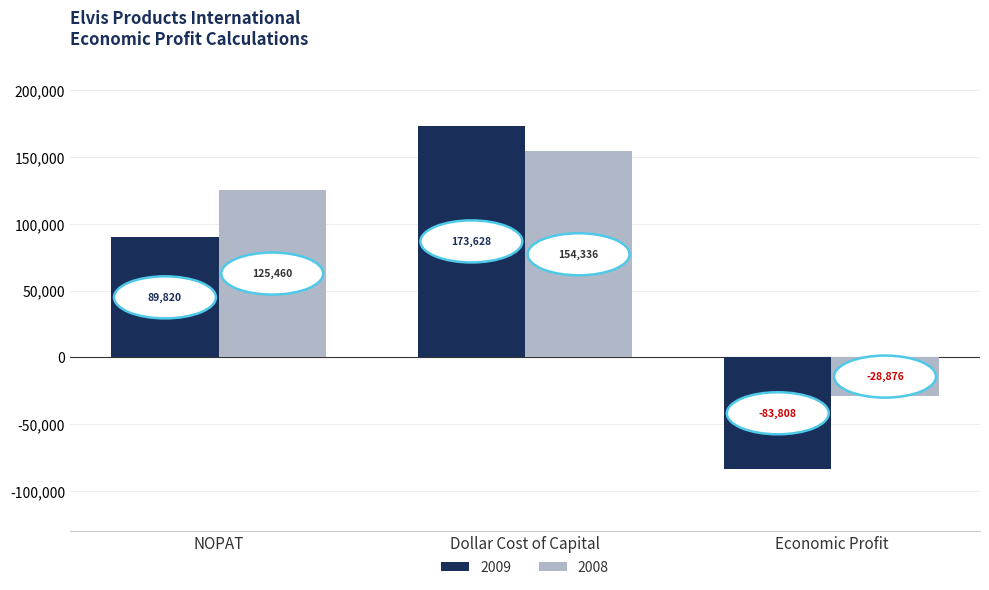

Read the 2009 value at Dollar Cost of Capital, to the nearest 100.

173600